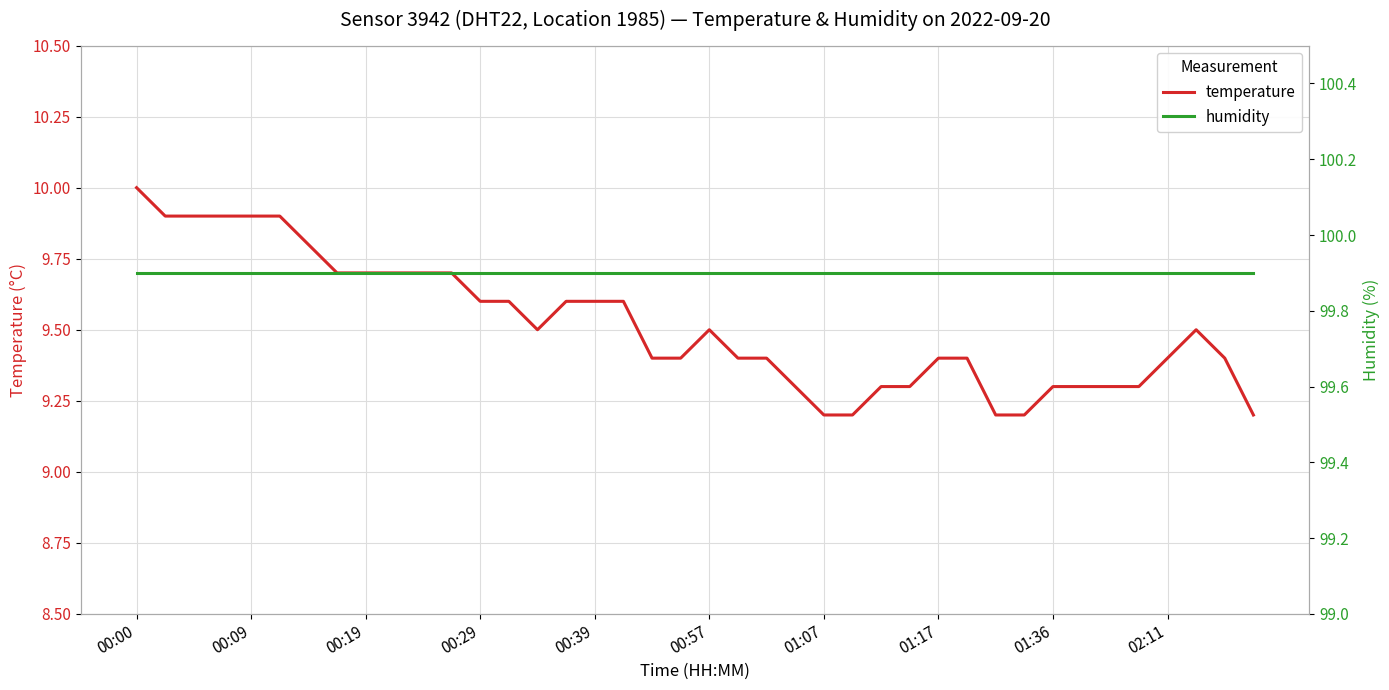

True or false: temperature and humidity cross at least once.

False